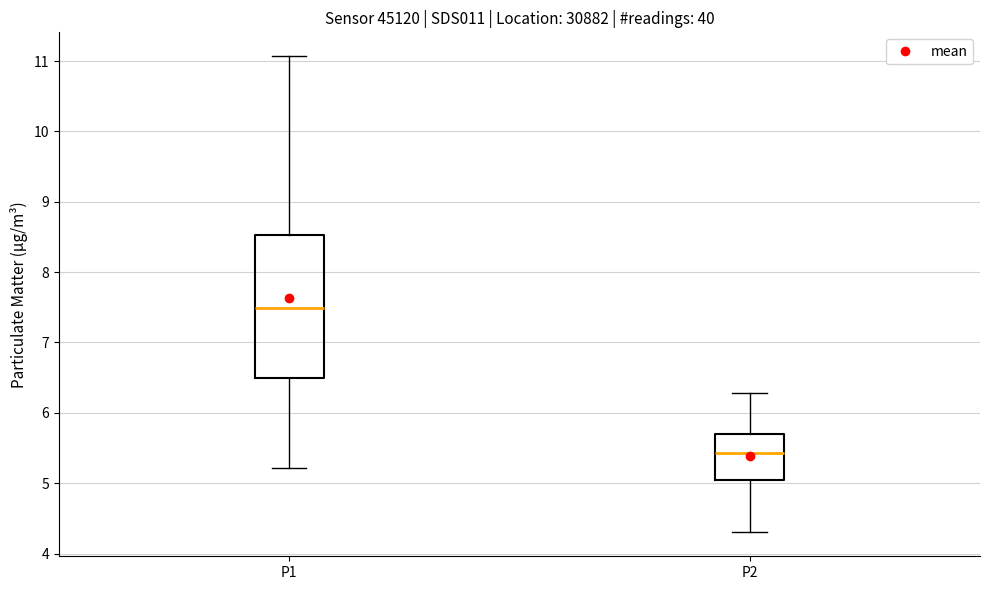

Which box's median line is the lowest?

P2